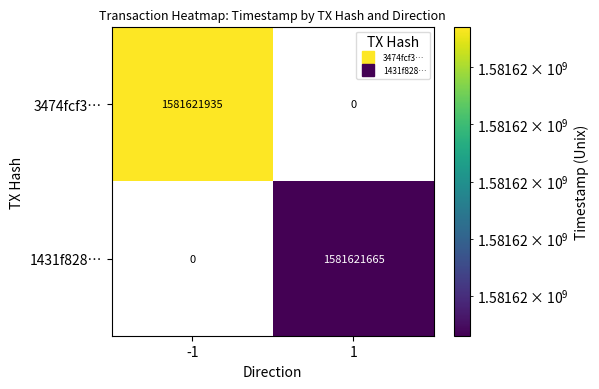

Which series has the largest total across all categories?

3474fcf3…